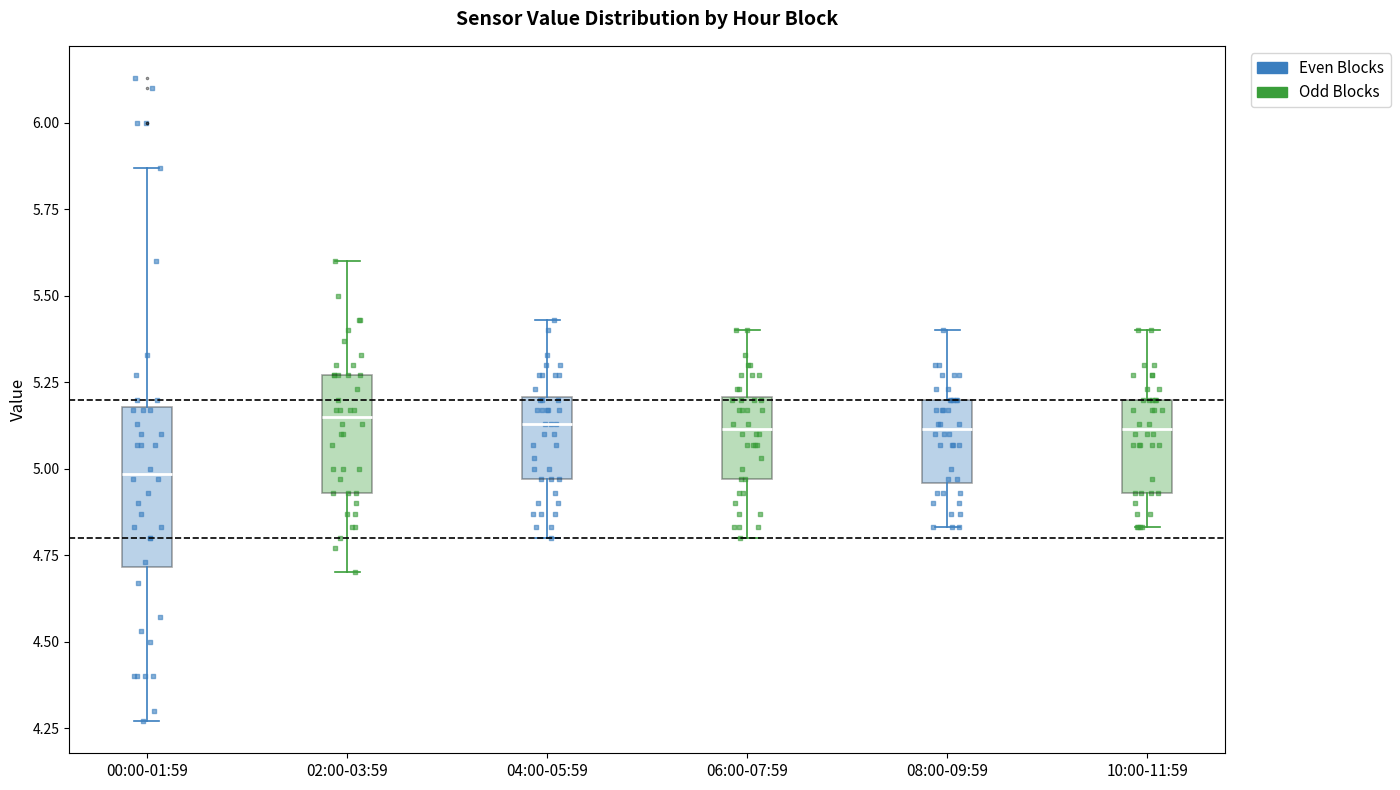

Where is the lower edge of the box for 06:00-07:59 on the y-axis? The values are not printed on the chart, so give them approximately, as read against the axis.

4.95